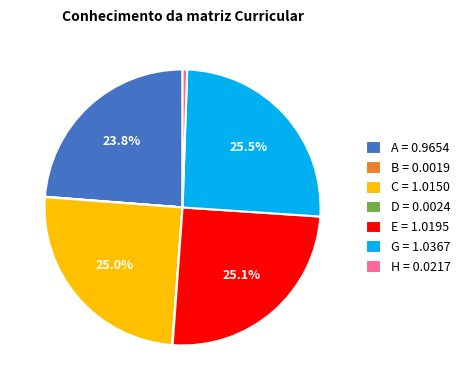

Is there a majority slice in this chart?

No